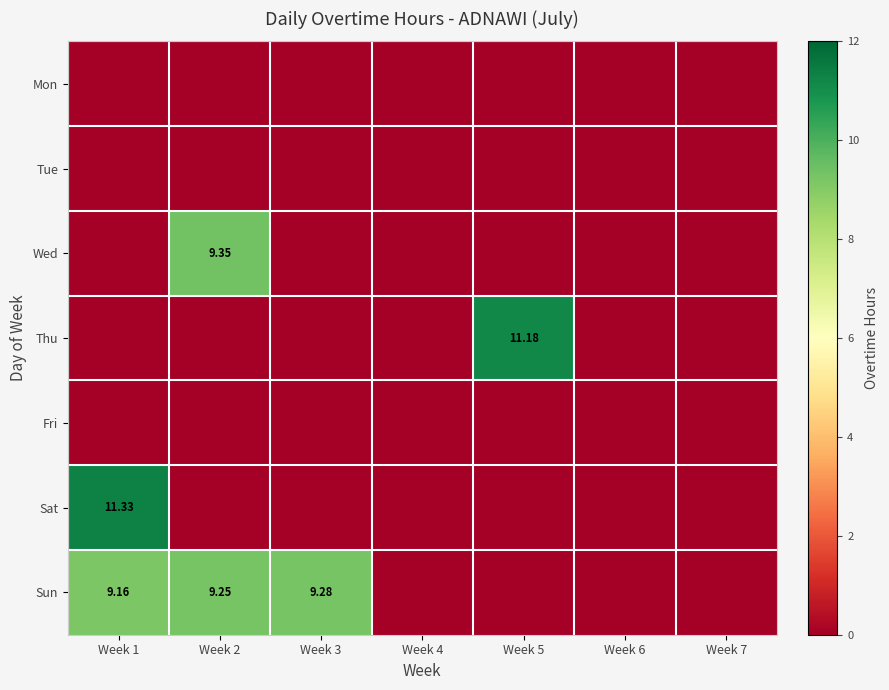

Which series has the widest spread of values?

Sat